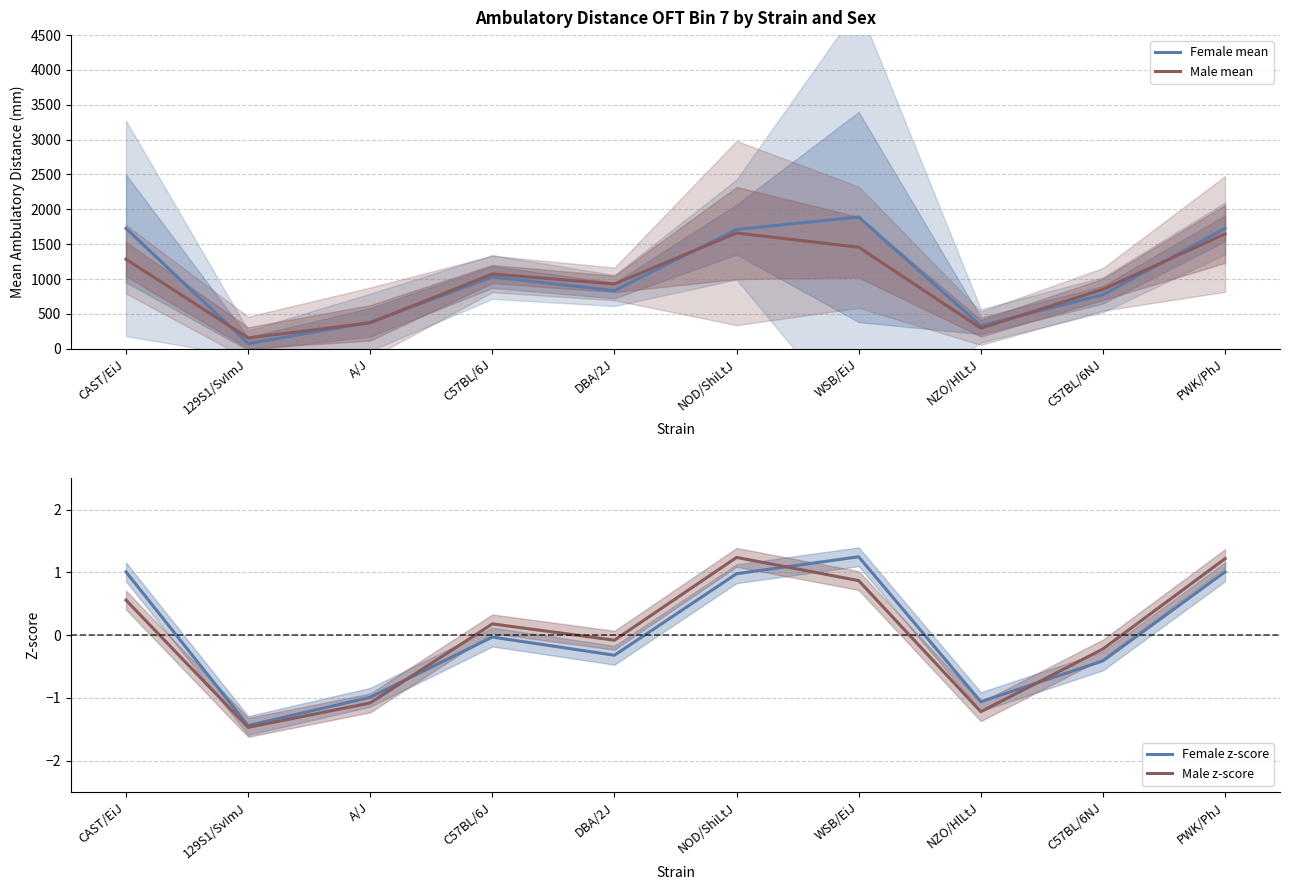

True or false: Female z-score and Male mean cross at least once.

False